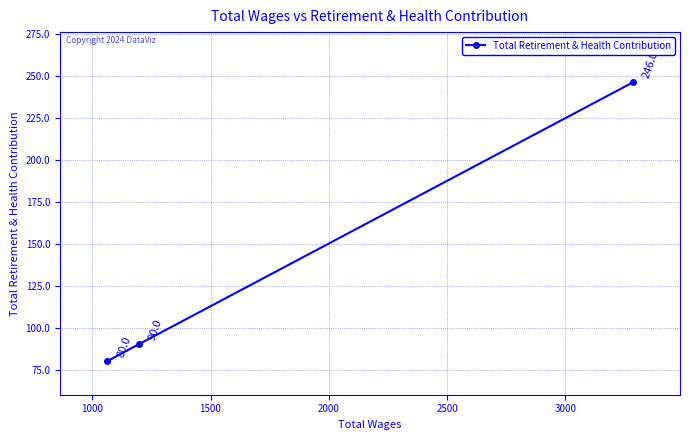

How many values are below 90?

1